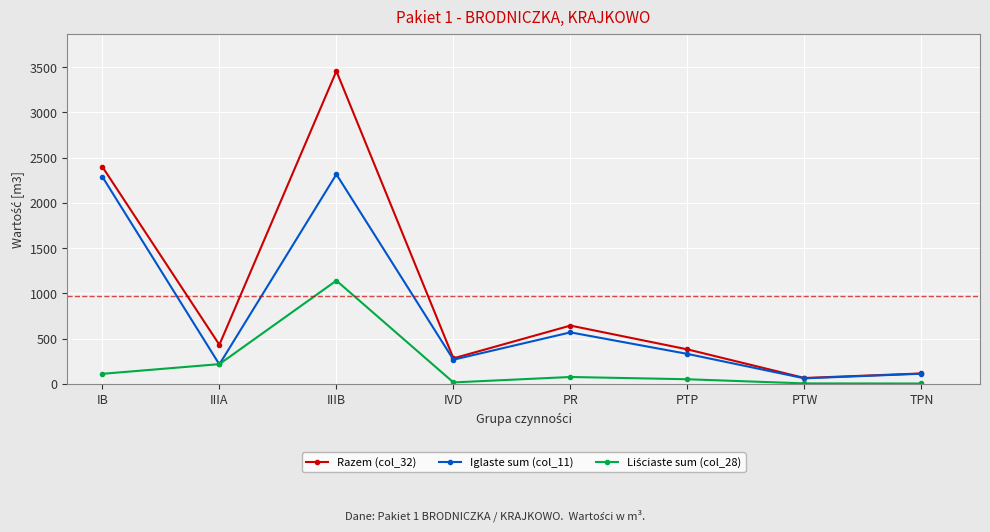

What is the lowest value of the Razem (col_32) series?

64